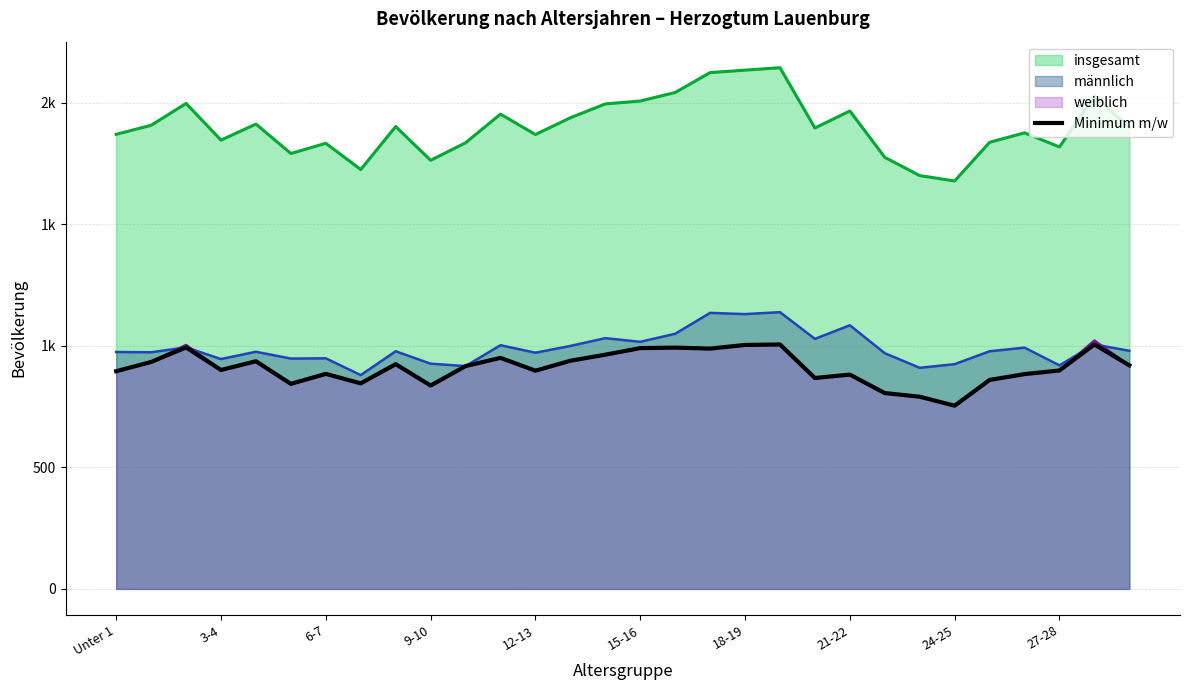

What is the change in value from Unter 1 to 26?

-12